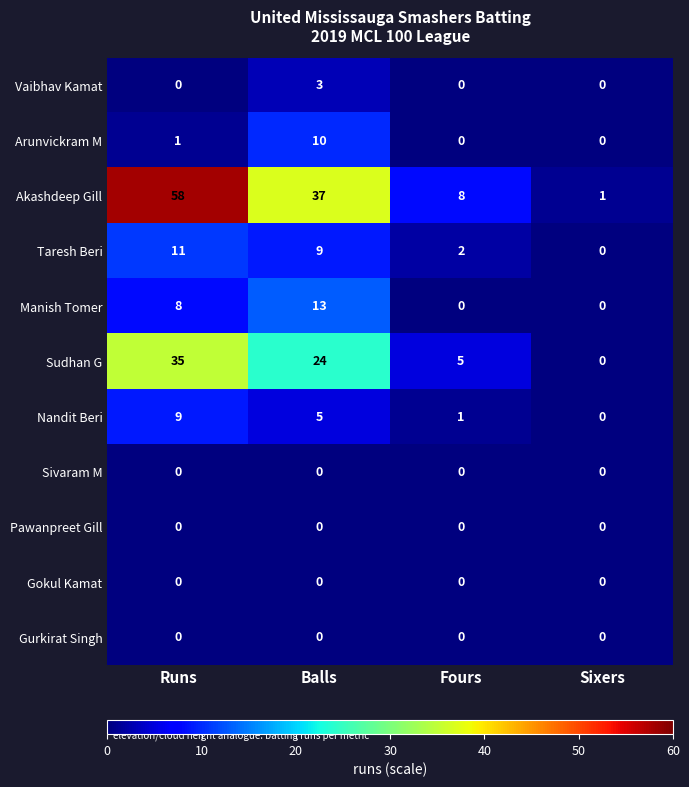

What is the average value of the Nandit Beri series?

4